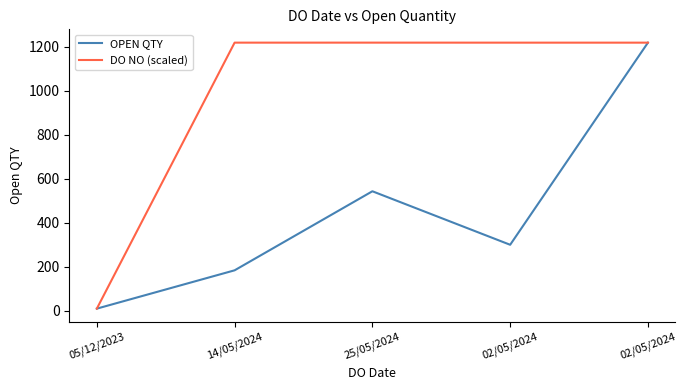

Rank the categories by DO NO (scaled) value from lowest to highest.

05/12/2023, 02/05/2024, 02/05/2024, 14/05/2024, 25/05/2024